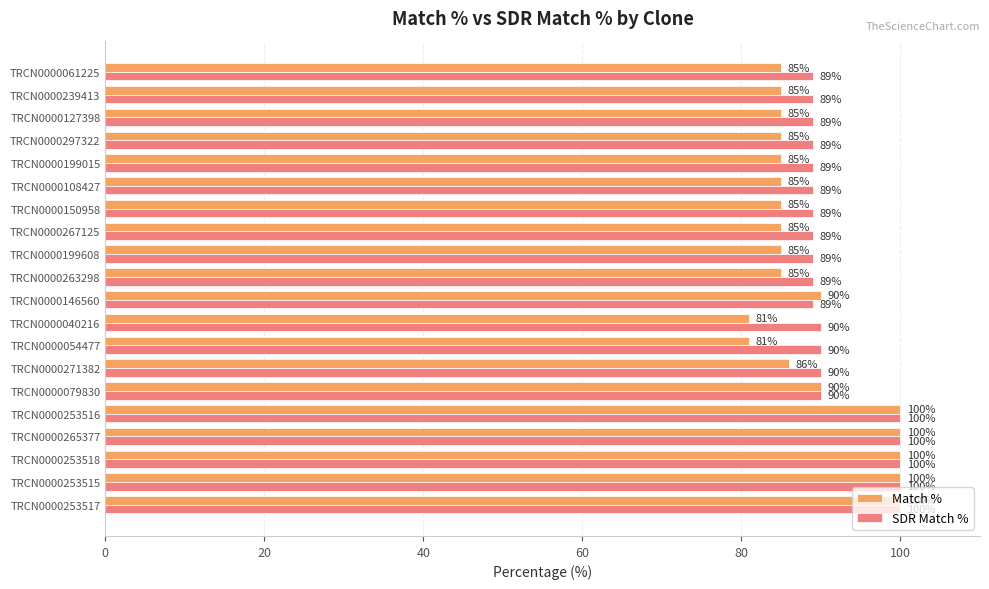

At how many categories does at least one series exceed 96?

5